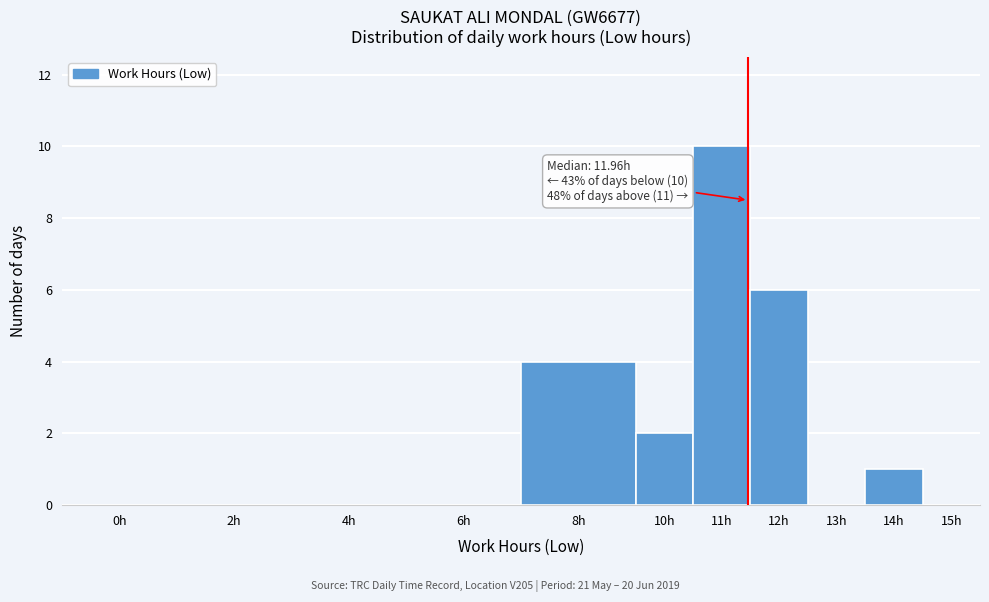

Reading left to right, list all the values displayed in this chart.

0h=0	2h=0	4h=0	6h=0	8h=4	10h=2	11h=10	12h=6	13h=0	14h=1	15h=0